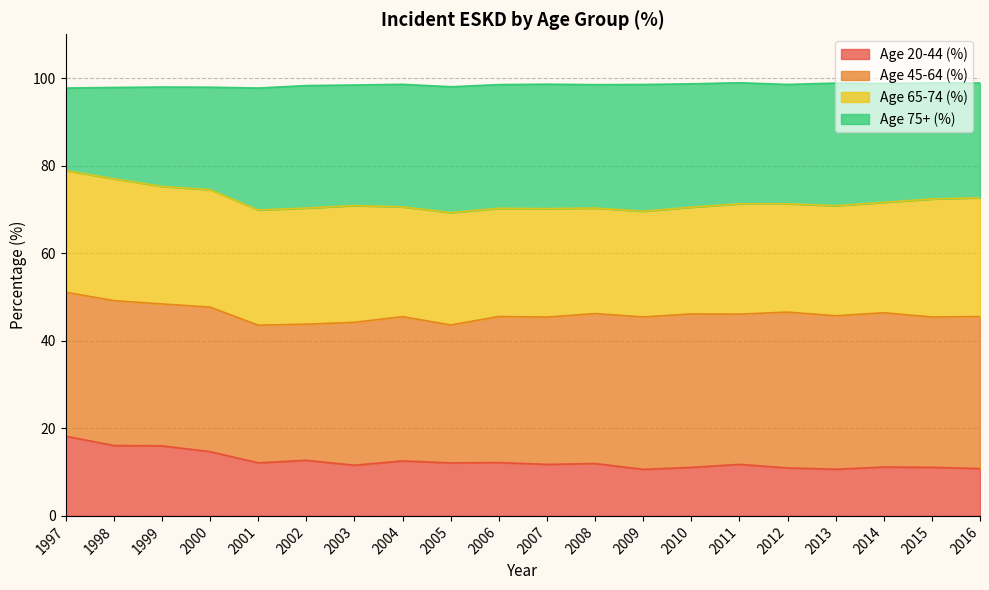

What is the lowest value of the Age 20-44 (%) series?

10.6